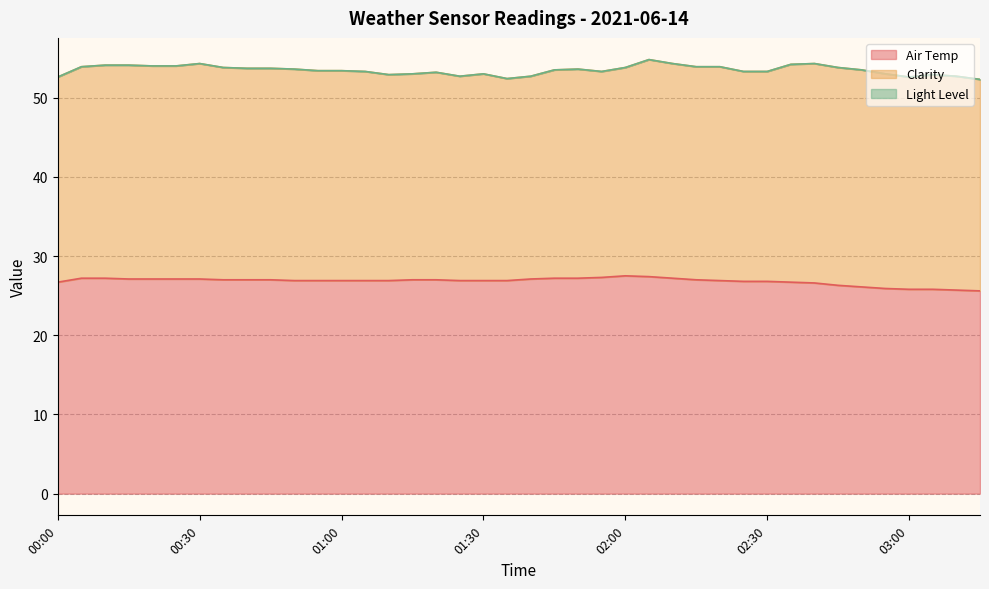

What is the label of the 15th point from the right?

02:05